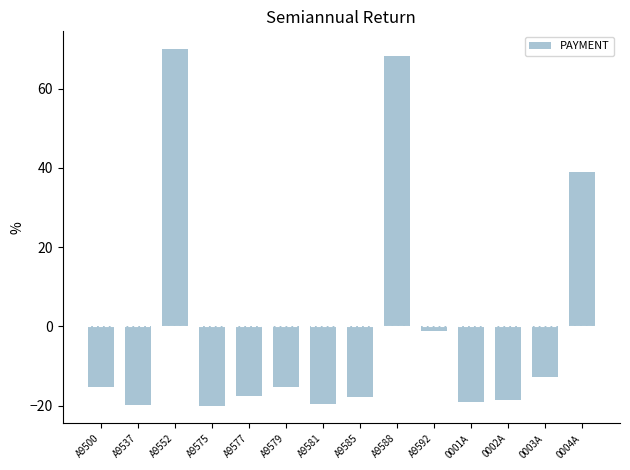

What is the greatest value displayed?

70.0